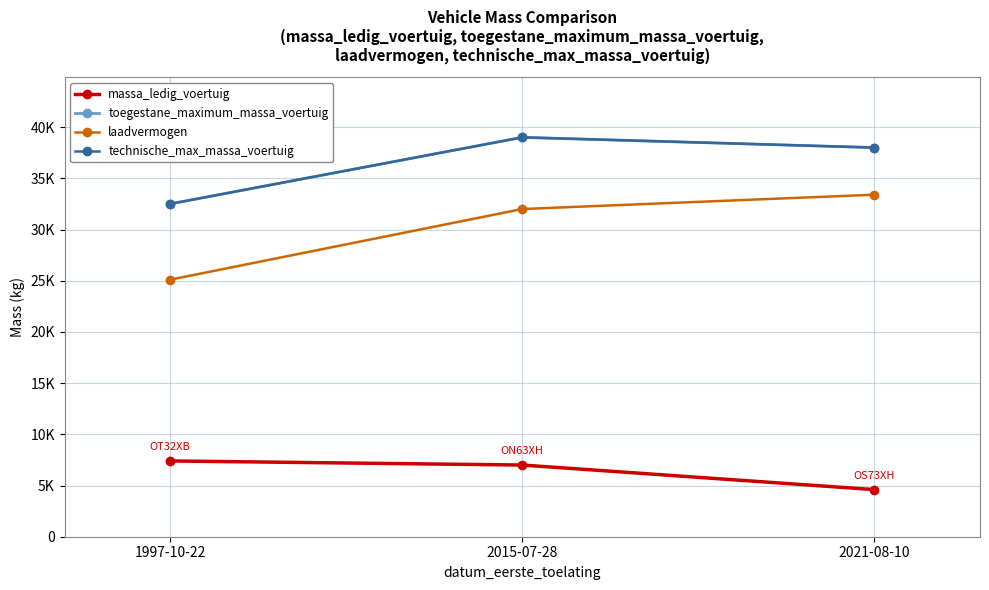

What is the value of the massa_ledig_voertuig point at the 1st from the left?

7400